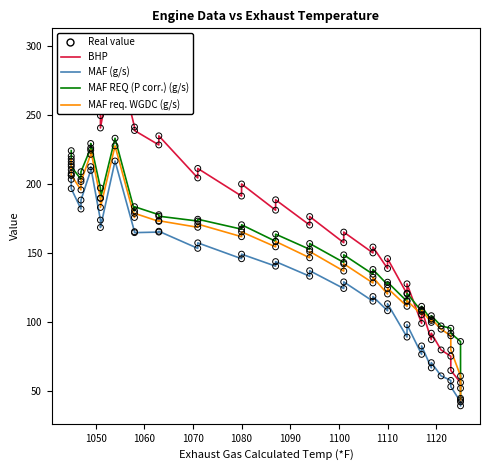

At how many categories does at least one series exceed 62?

39